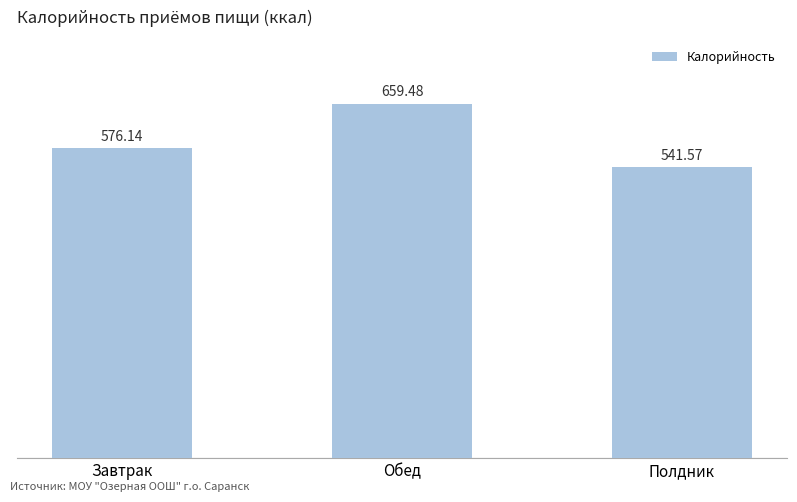

Reading left to right, list all the values displayed in this chart.

Завтрак=576.1	Обед=659.5	Полдник=541.6